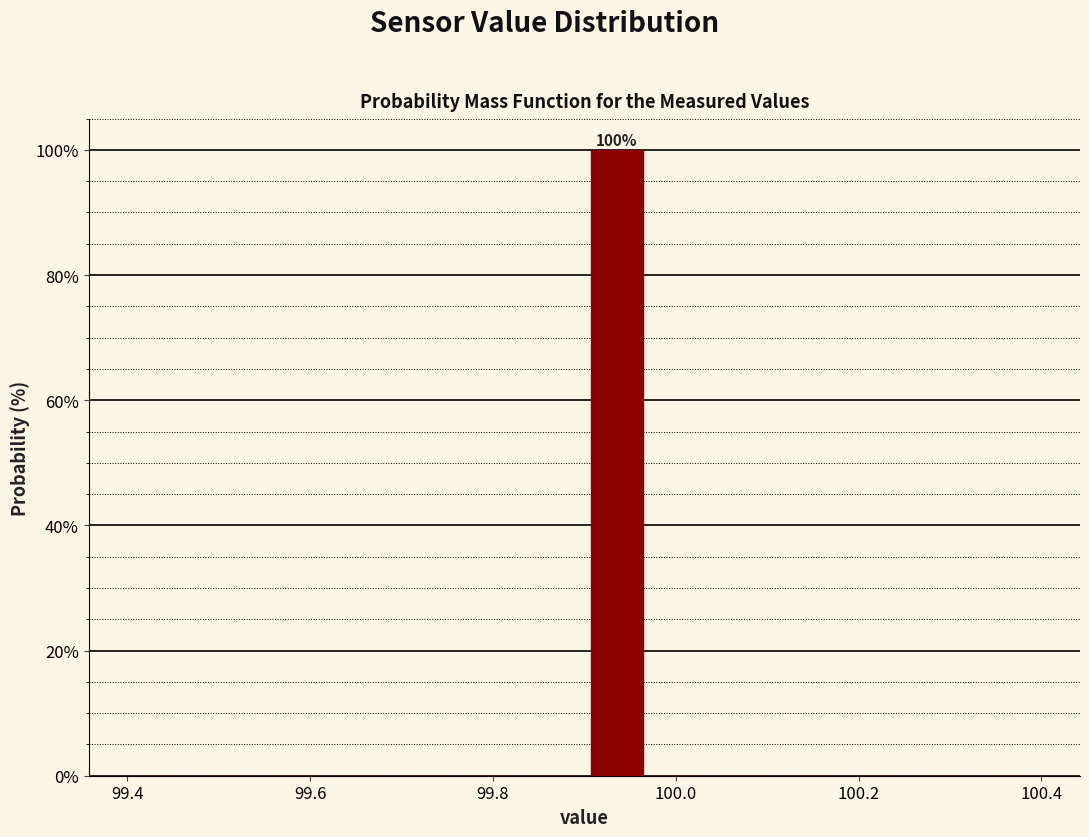

Read against the x-axis, roughly where is the centre of the tallest bar?

99.94